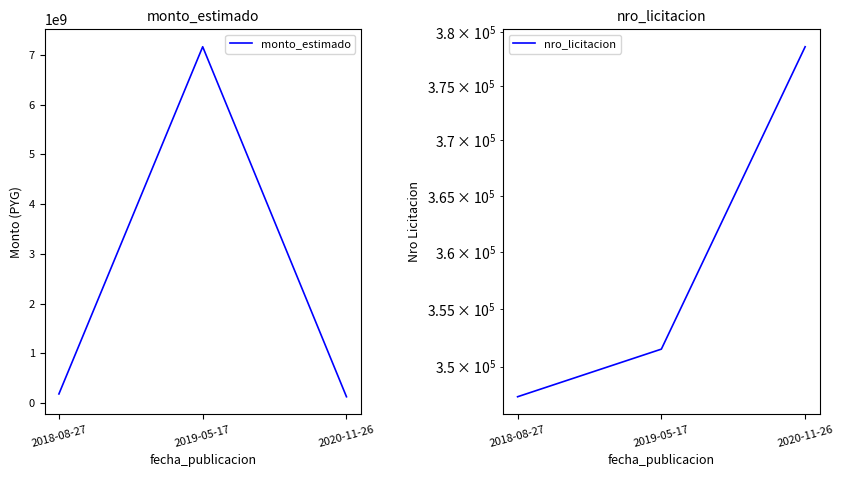

What is the sum of the monto_estimado values at 2018-08-27 and 2019-05-17?

7347435571